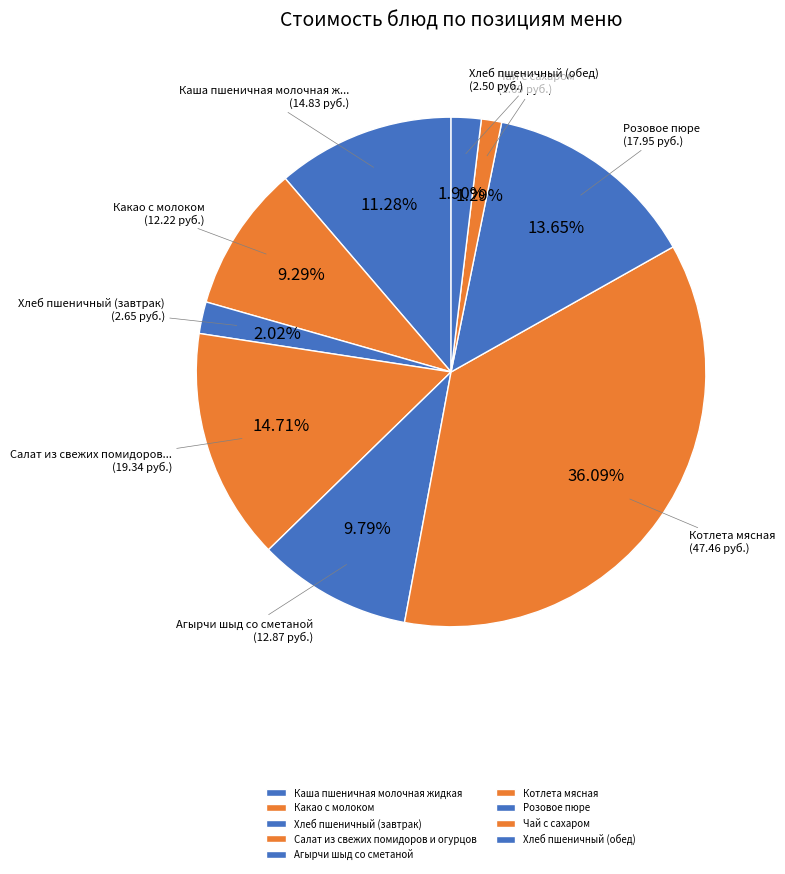

What percentage is NOT represented by Розовое пюре?

86.4%